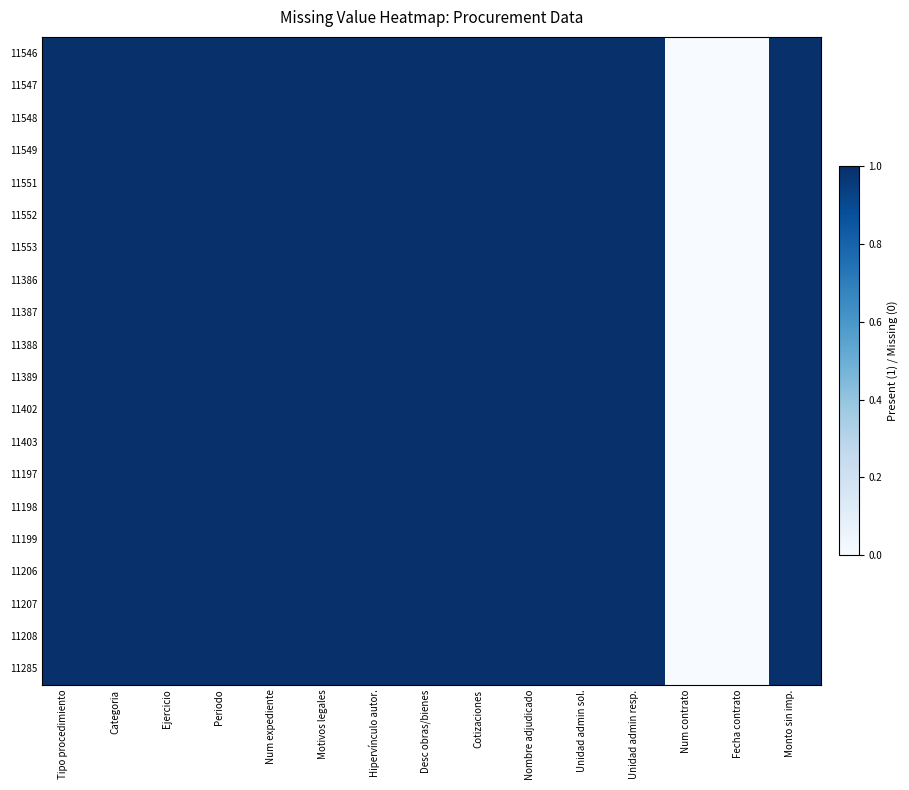

At how many categories does at least one series exceed 0?

13